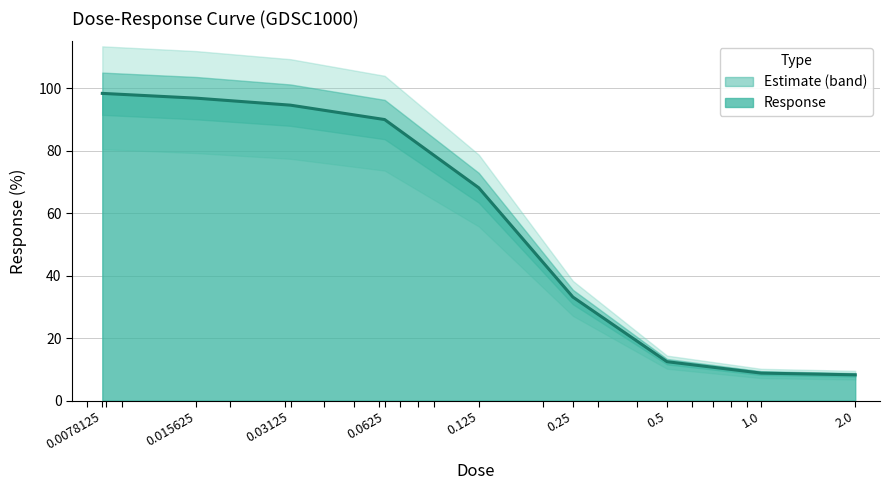

What is the sum of the values at 0.0625 and 0.03125?

184.5